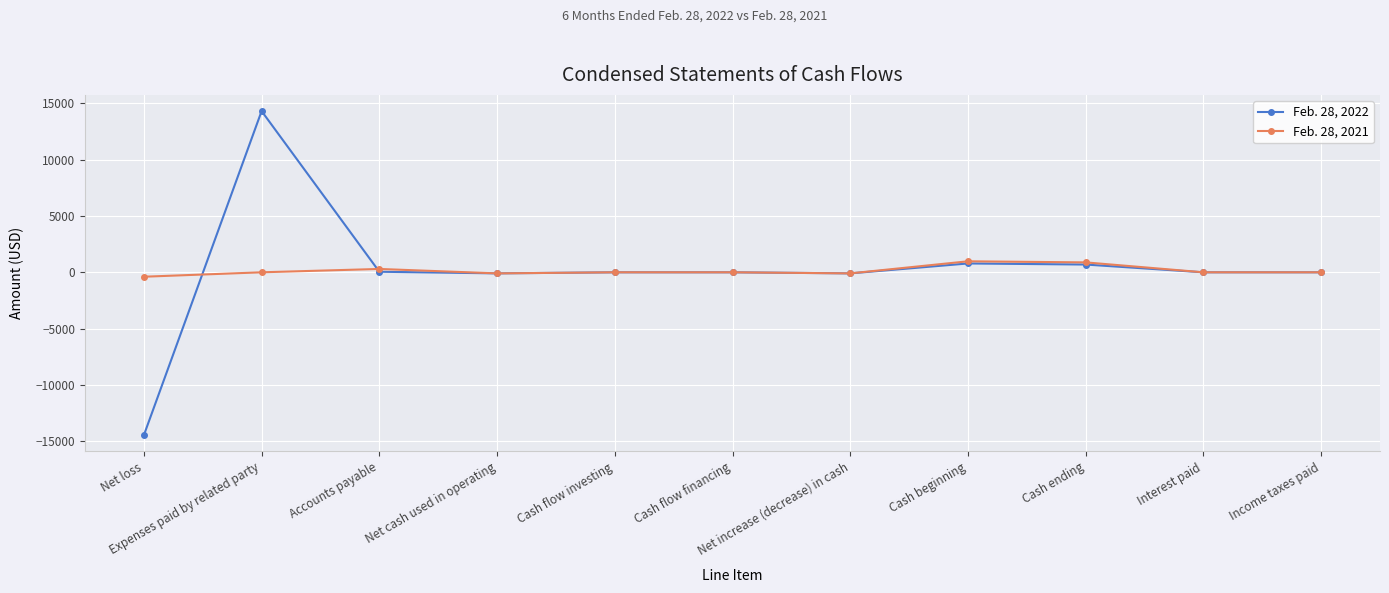

What is the average value of the Feb. 28, 2021 series?

143